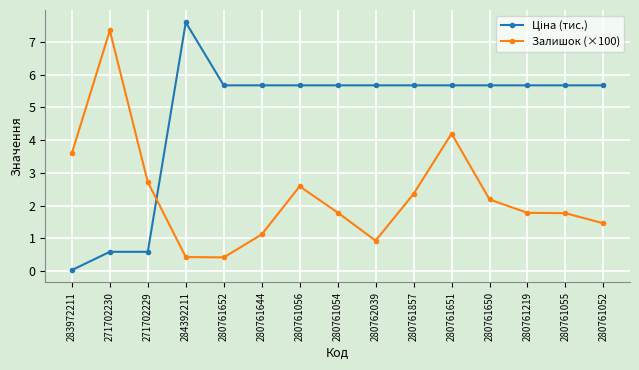

What position from the right is 280761857?

6